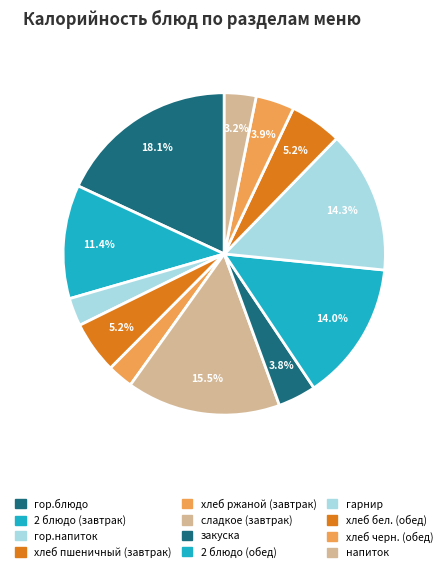

What percentage is the гор.напиток slice, to the nearest percent?

3%